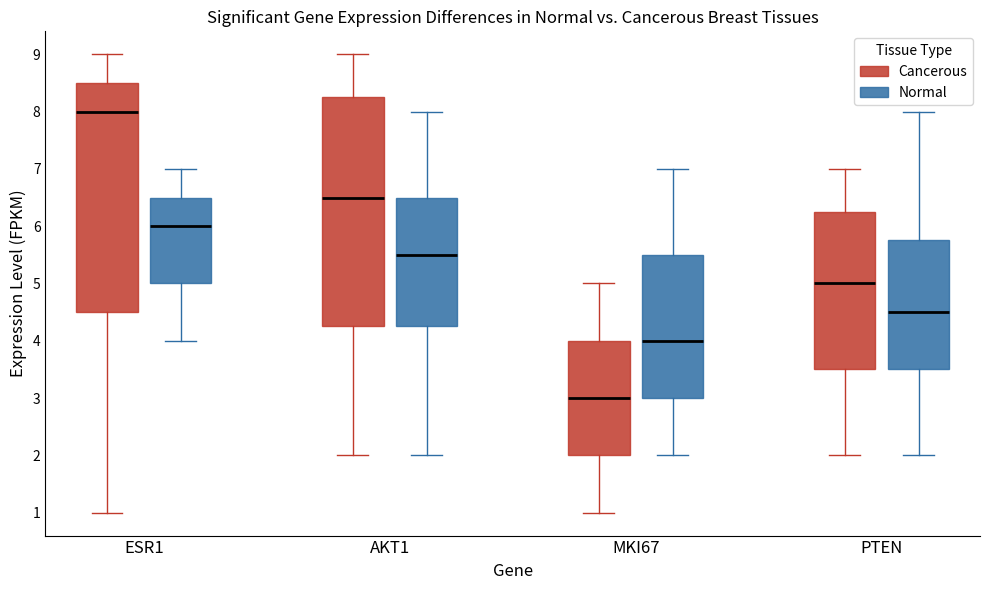

Which box has the lowest median line?

MKI67 (Cancerous)